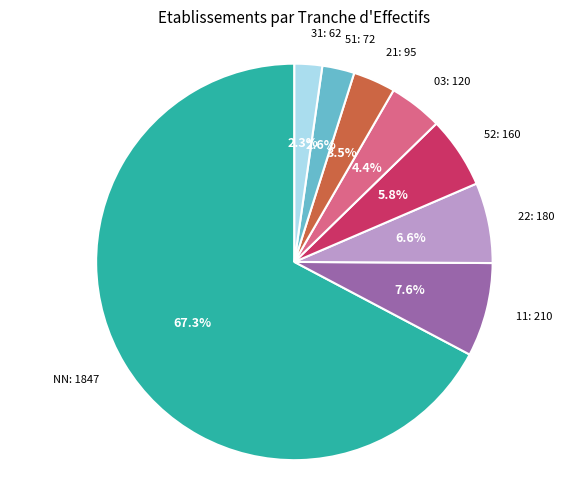

Is there any slice that represents more than half of the pie?

Yes